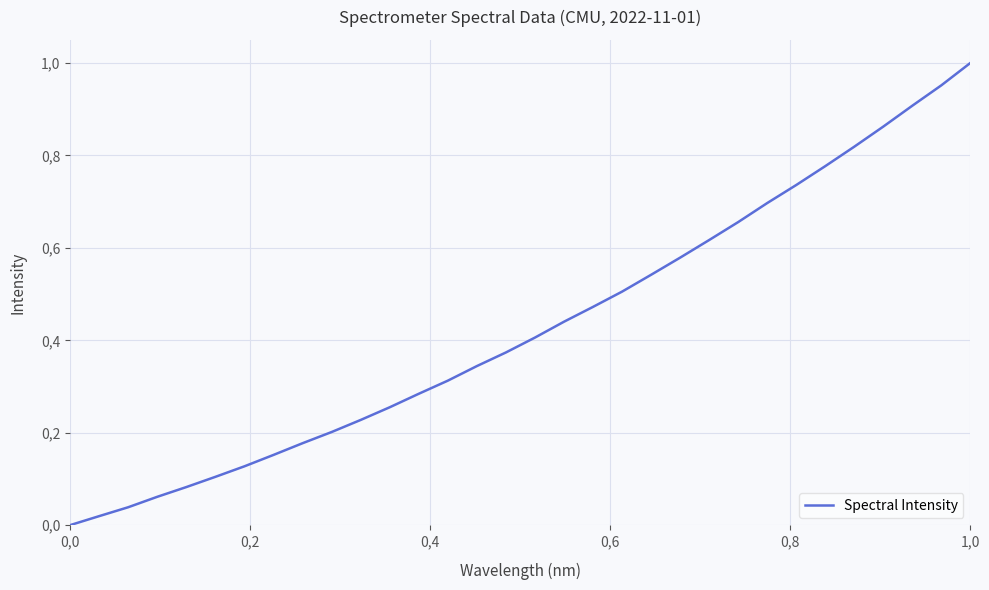

What is the maximum value shown in the chart?

1.0